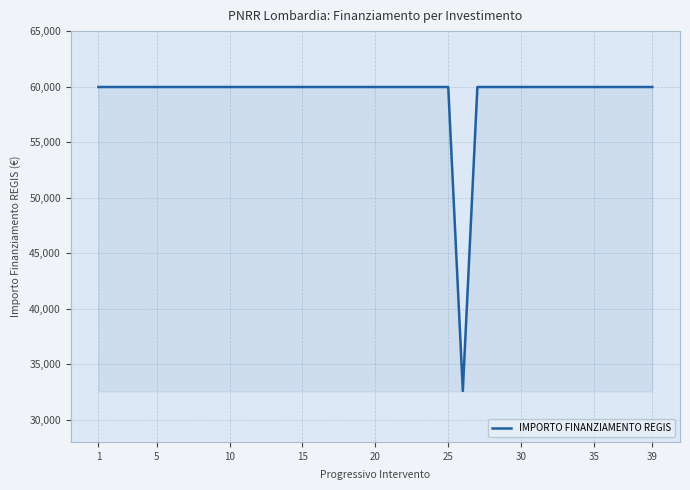

What is the smallest value displayed?

32589